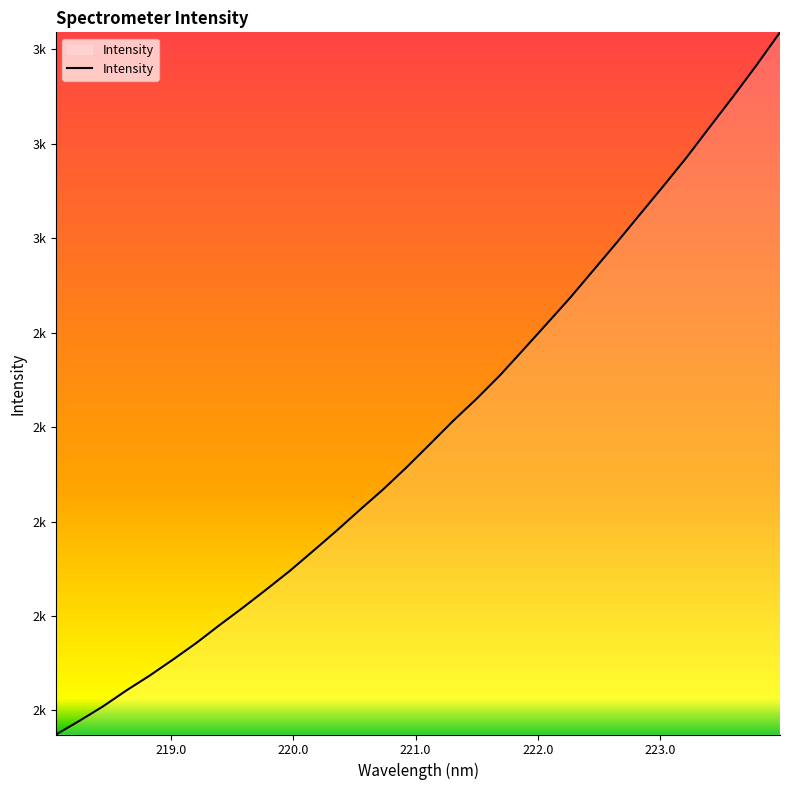

What is the difference between the second highest and minimum values?

1417.8